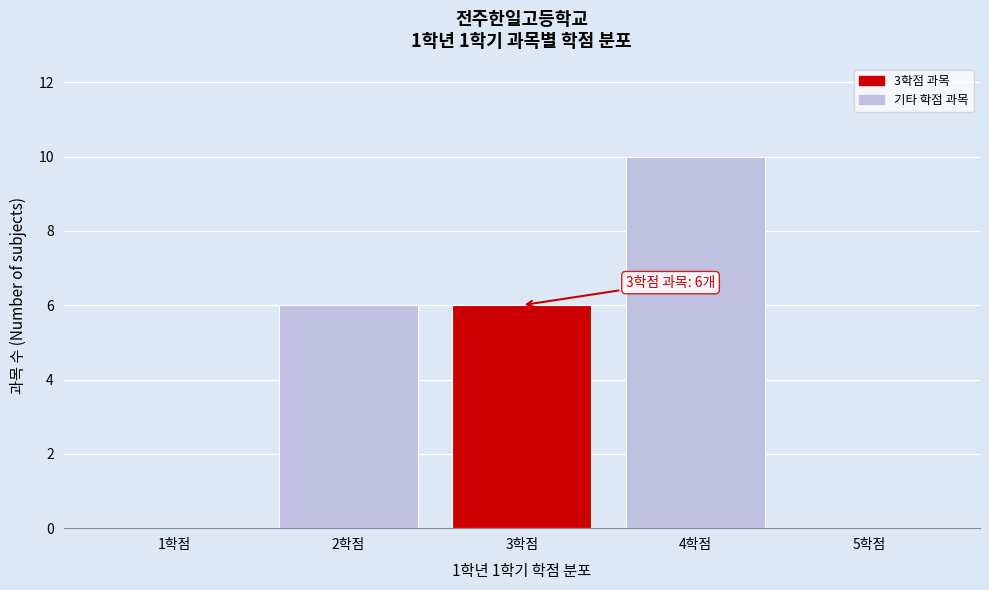

Which range on the x-axis has the tallest bar?

3.5 to 4.5